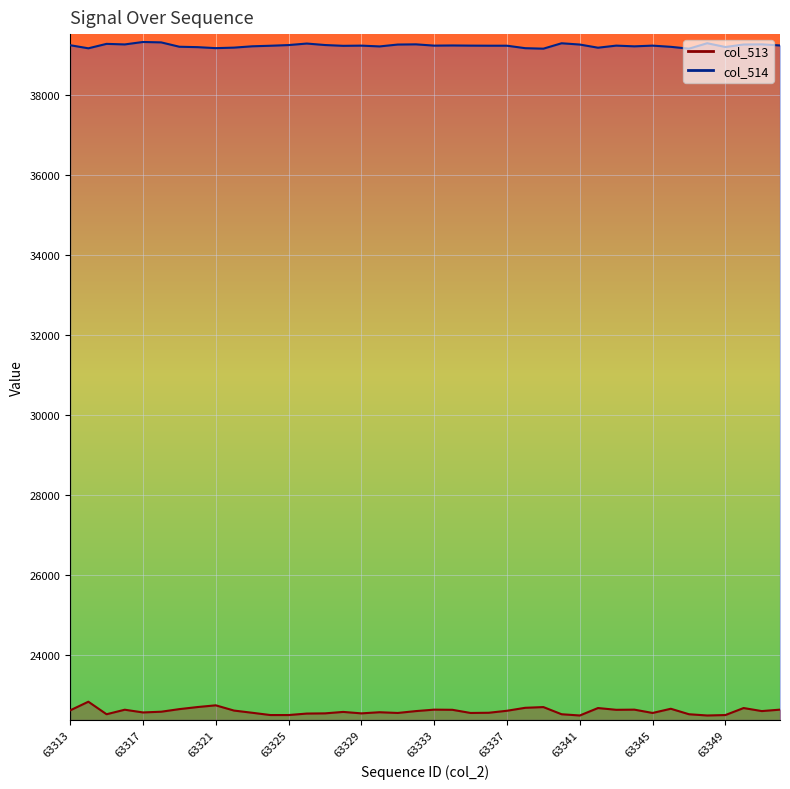

Between 63322 and 63320, which is larger?

63320